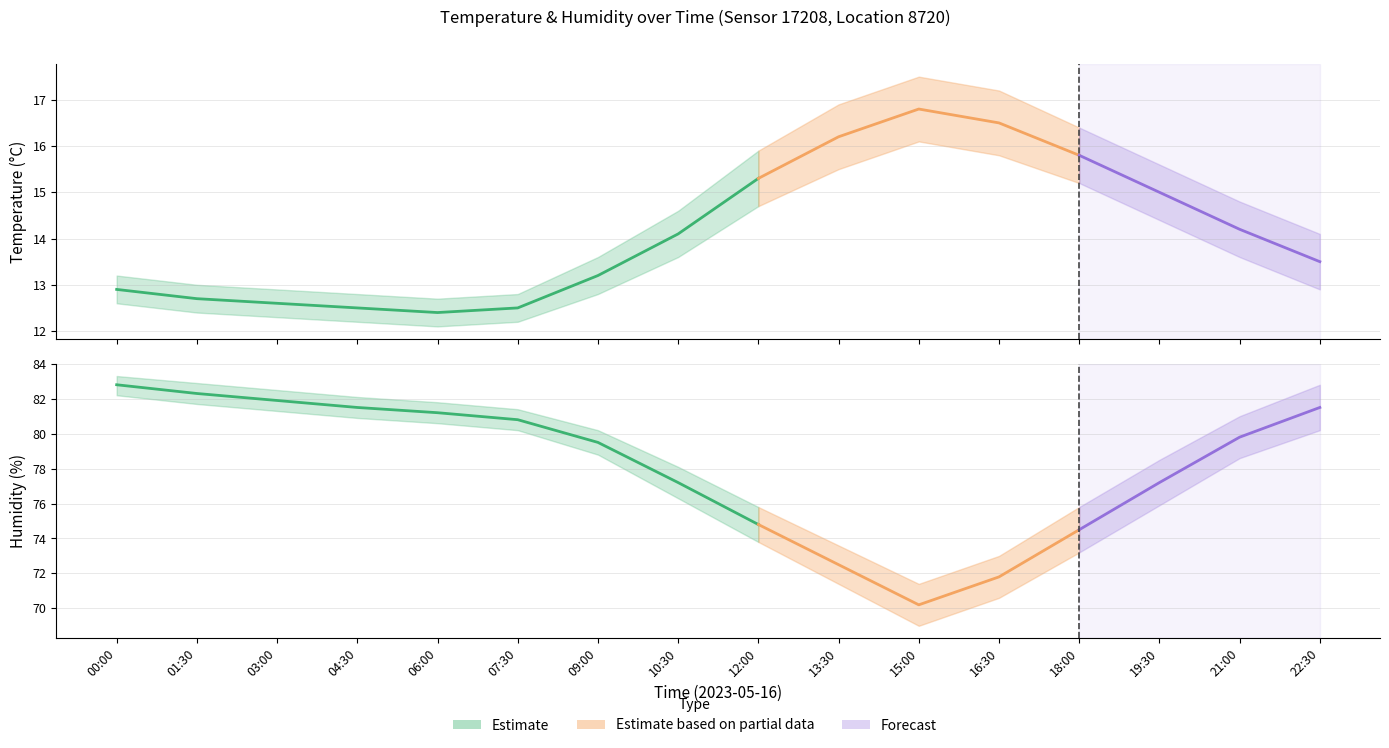

The humidity_upper series shows 27.6 at 04:30. True or false?

False